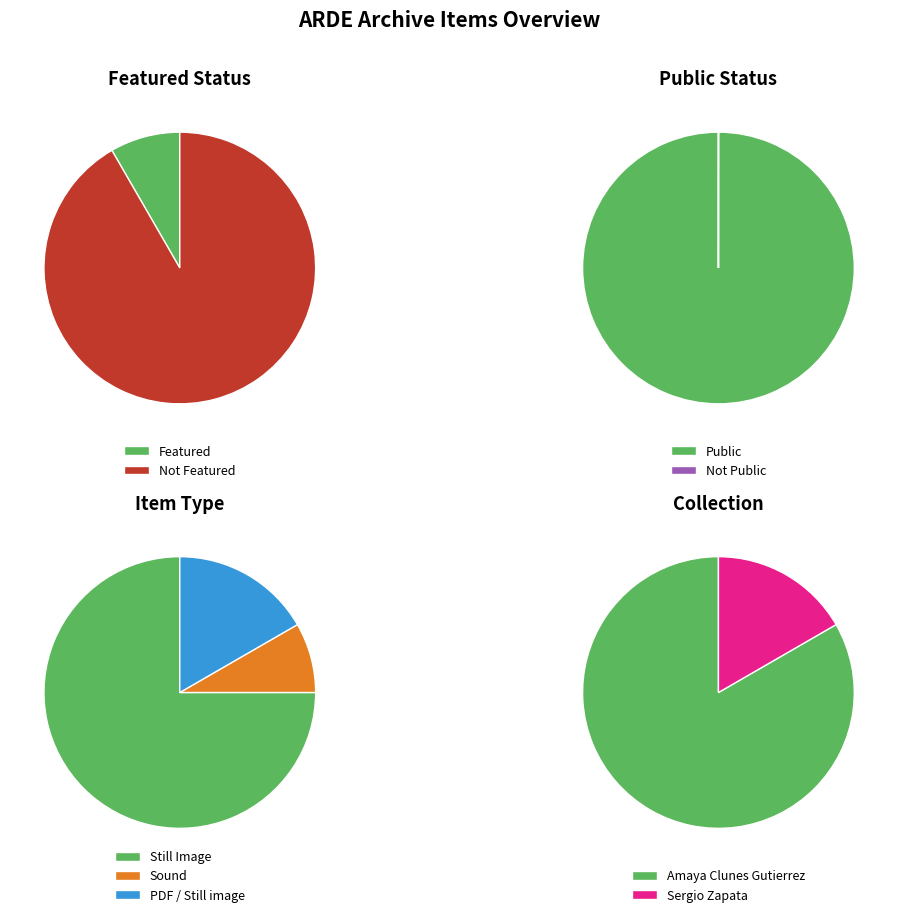

Rank the series by their maximum value, from highest to lowest.

featured, public